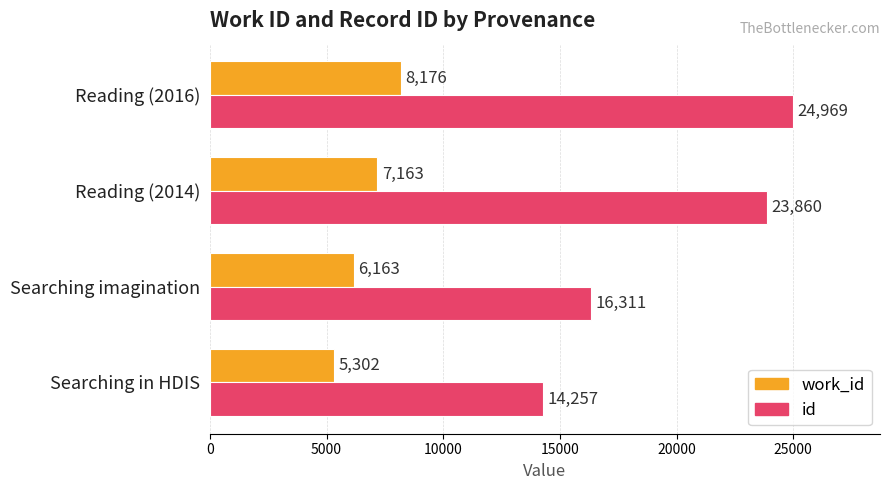

At which category does the chart reach its peak across all series?

Reading (2016)